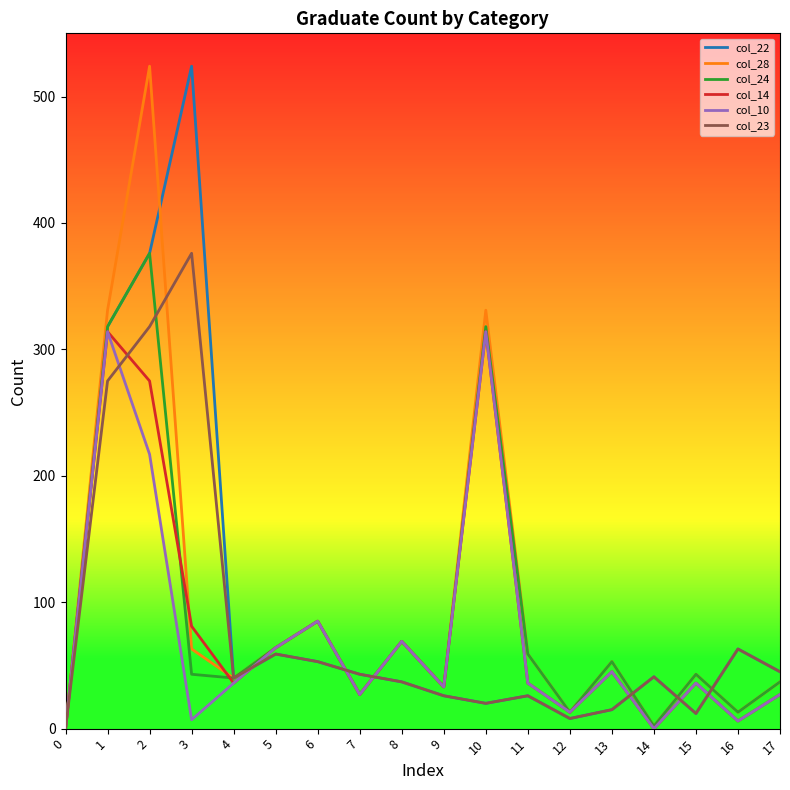

At which label does col_24 reach its peak?

2